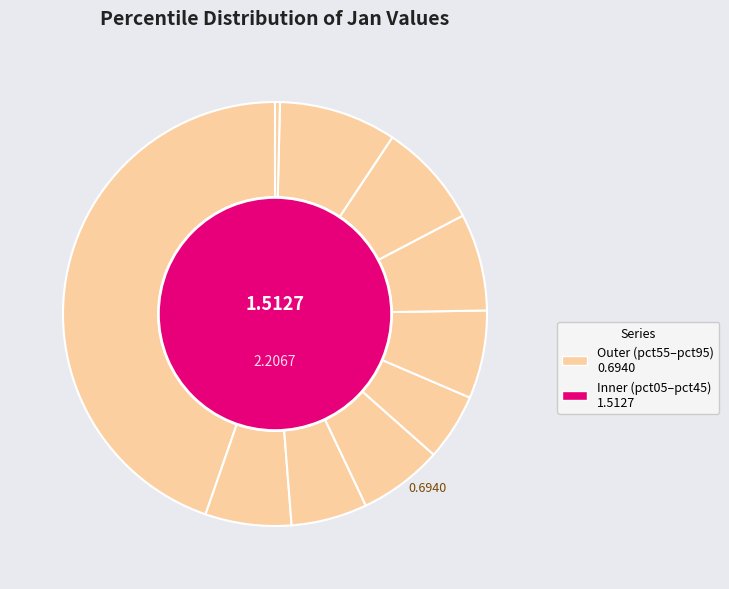

Rank the categories by value from highest to lowest.

pct05, pct85, pct75, pct65, pct55, pct15, pct35, pct25, pct45, pct95